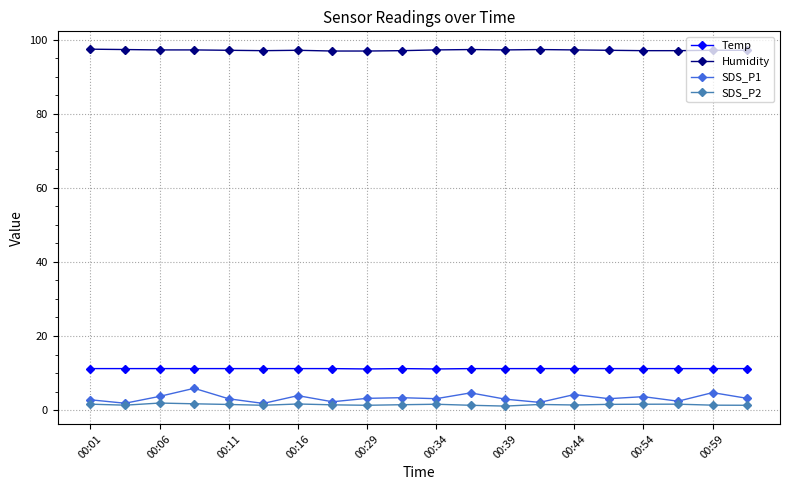

What is the value of the SDS_P1 point at the 11th from the left?

3.1